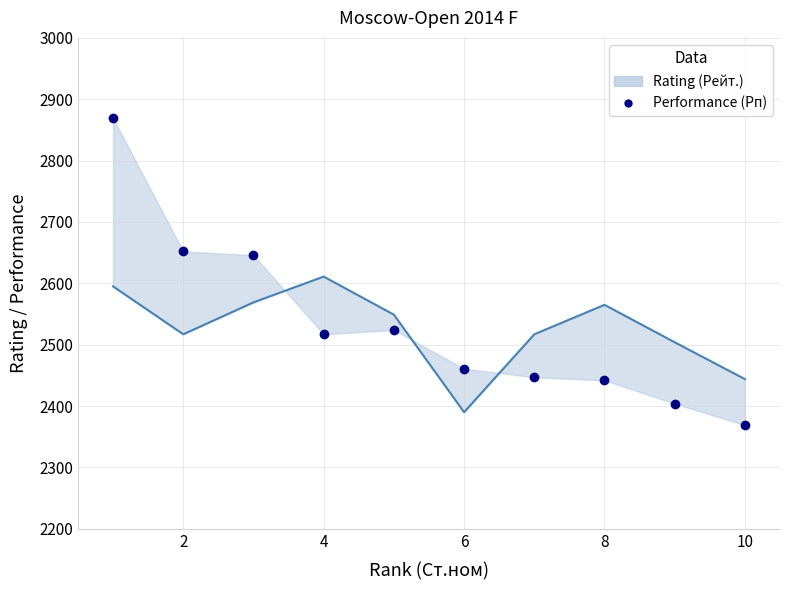

What is the label of the 2nd point from the right?

8